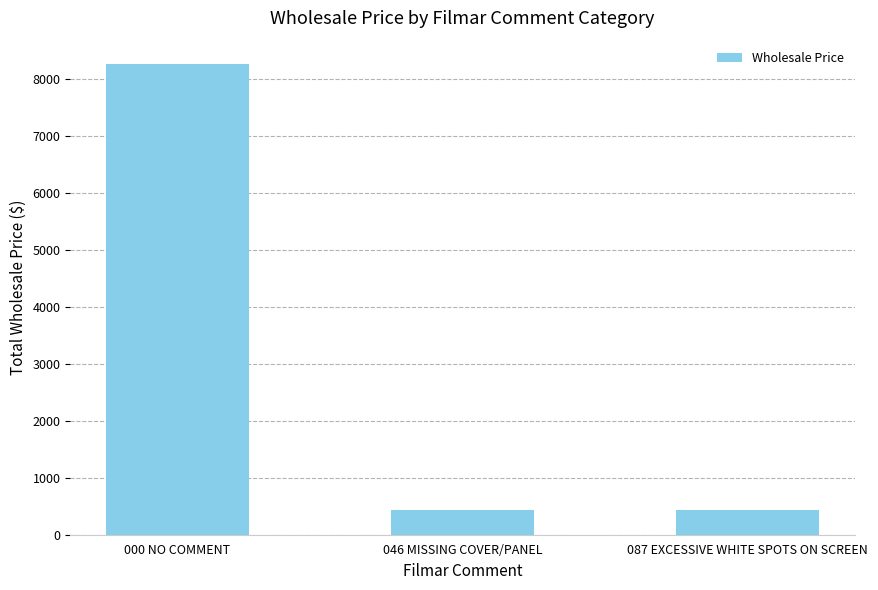

Count the number of values greater than 435.

1